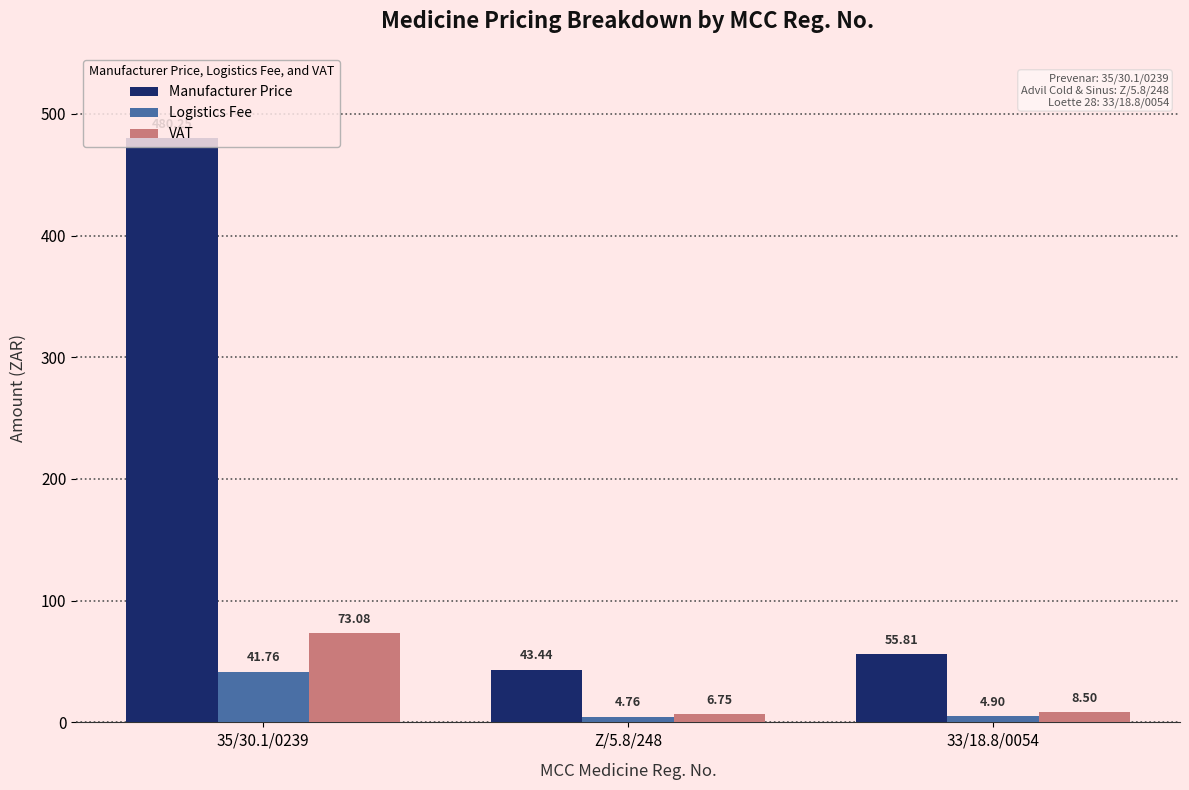

Which label corresponds to the smallest value in the chart?

Z/5.8/248